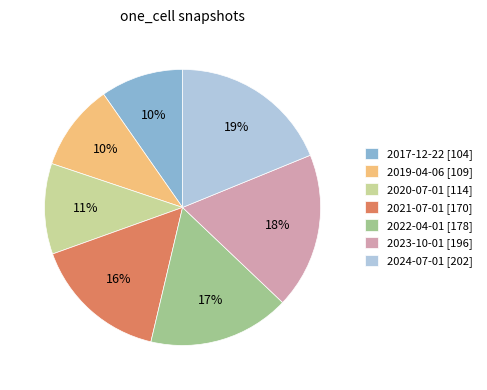

Between 2022-04-01 [178] and 2023-10-01 [196], which is larger?

2023-10-01 [196]